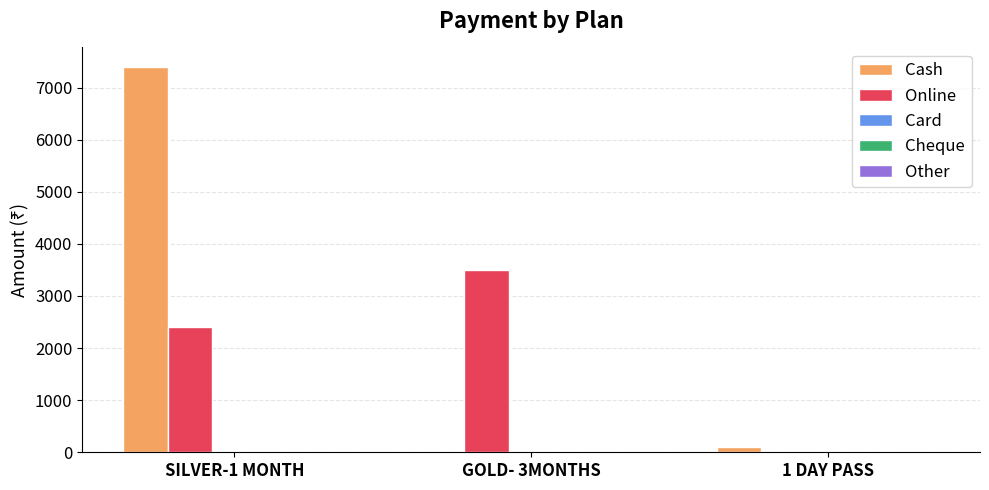

Between SILVER-1 MONTH and 1 DAY PASS, which series saw the biggest shift?

Cash